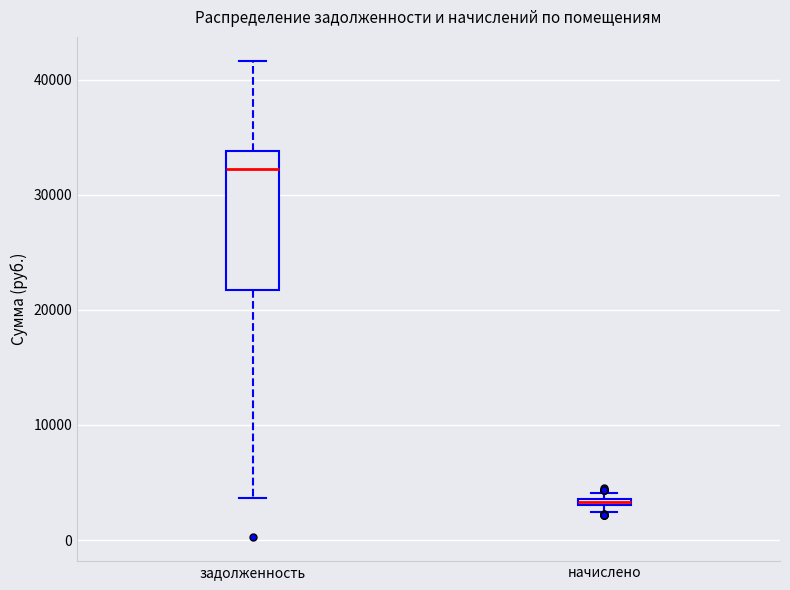

Which box is the tallest, from its lower edge to its upper edge?

задолженность